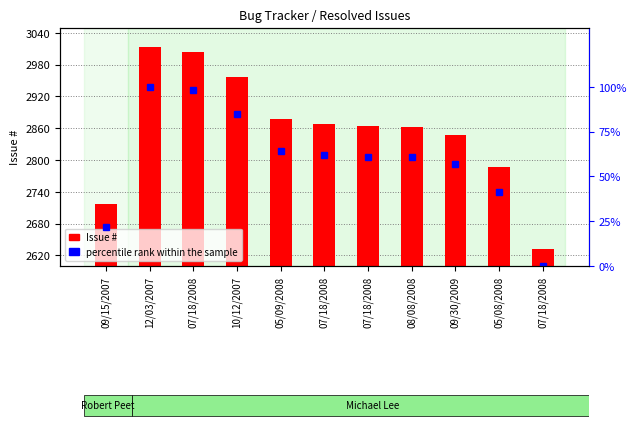

Between 07/18/2008 and 07/18/2008, which series saw the biggest shift?

Issue #